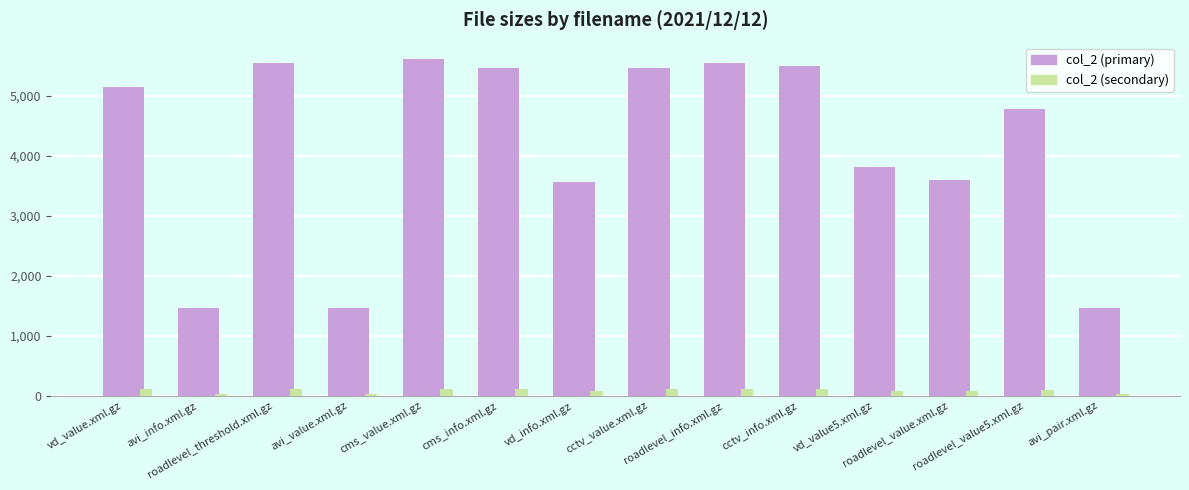

Which series has the widest spread of values?

col_2 (primary)